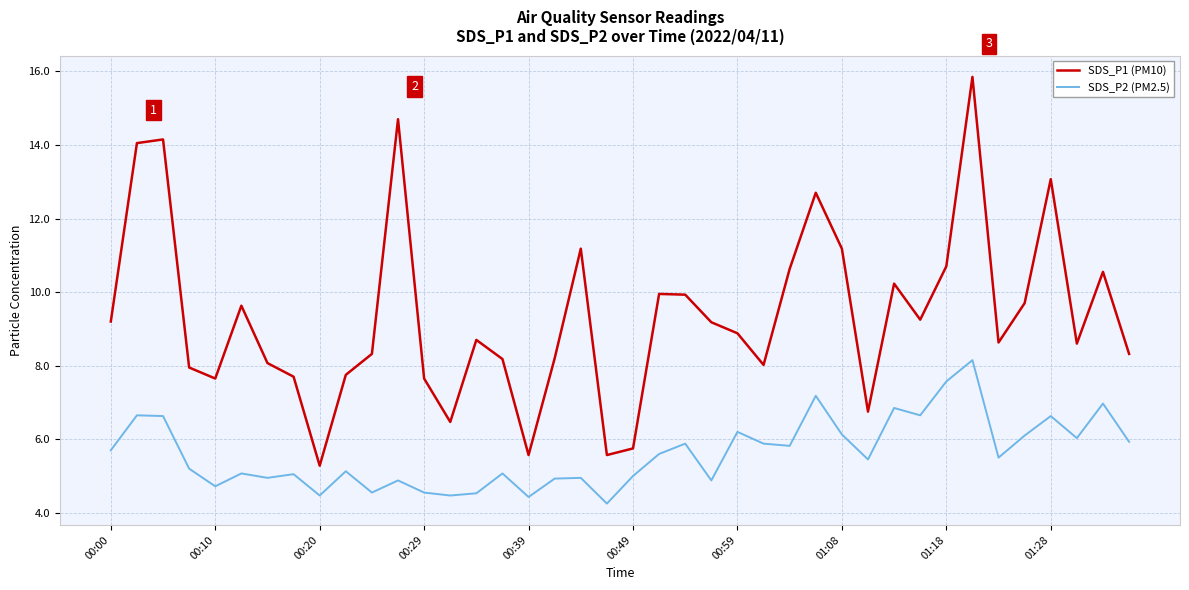

What is the difference between the maximum and minimum values in the SDS_P2 (PM2.5) series?

3.9